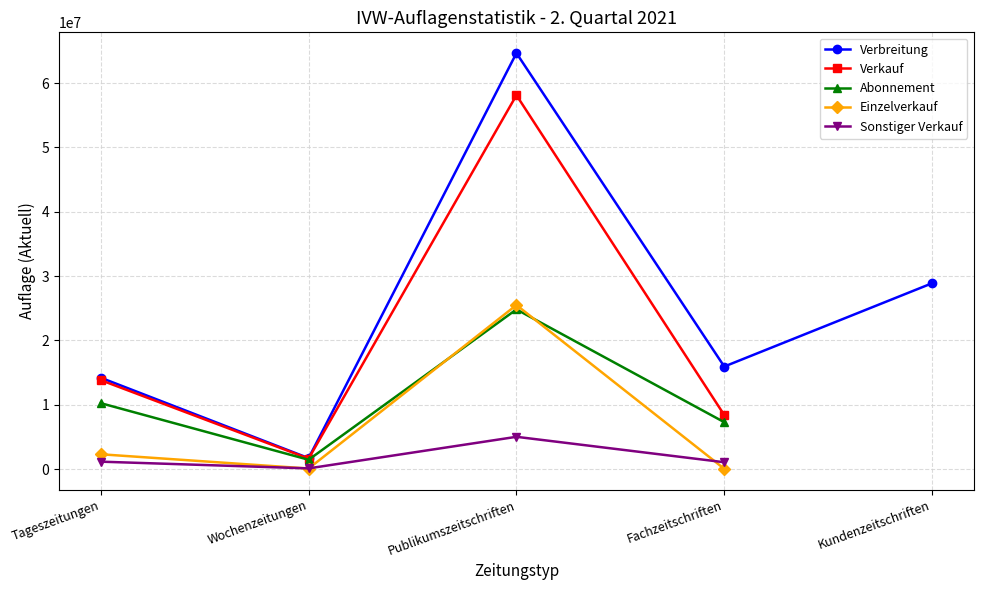

Where is Verkauf nearest to the value 29061612?

Tageszeitungen